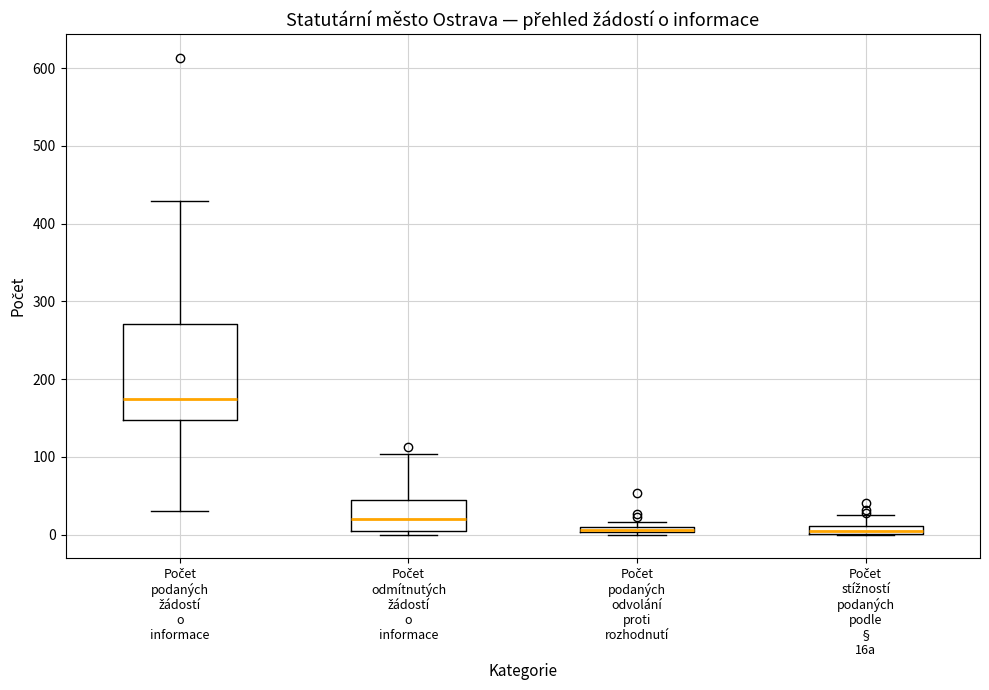

Where does the upper whisker of the box for Počet stížností podaných podle § 16a end on the y-axis? The values are not printed on the chart, so give them approximately, as read against the axis.

30